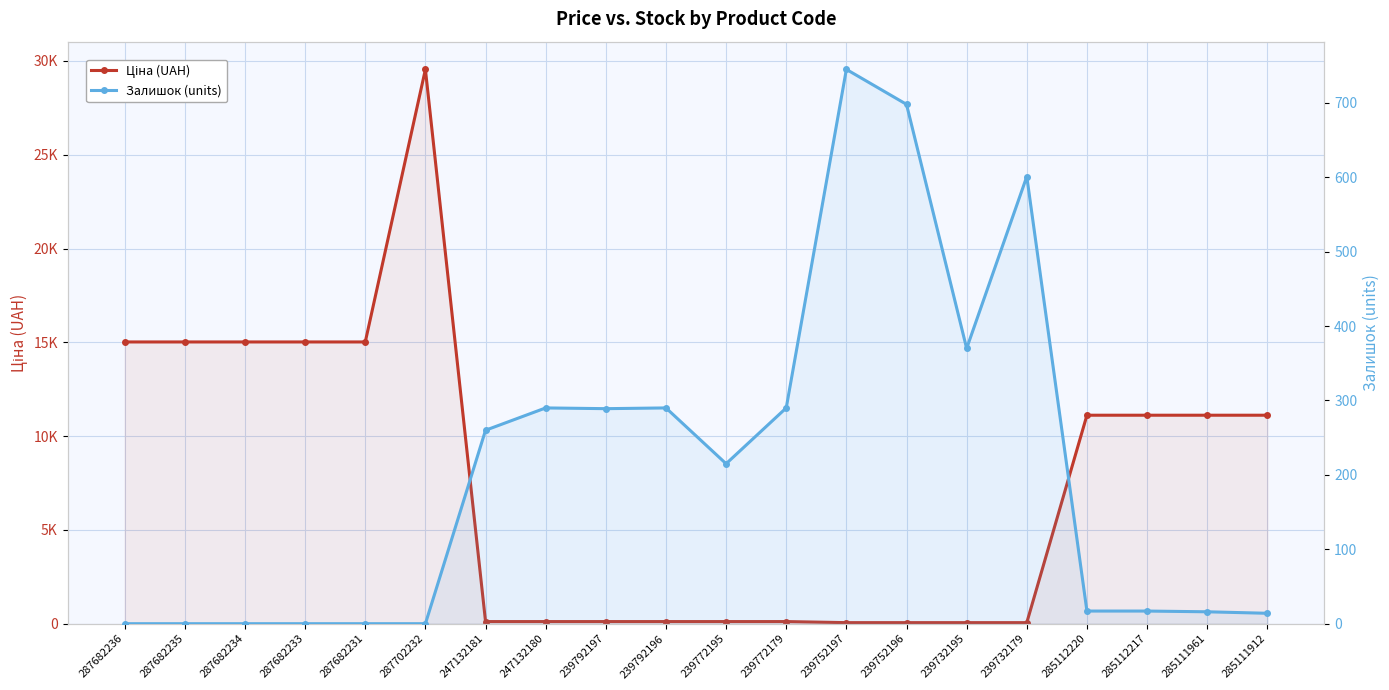

How many values in the Ціна (UAH) series exceed 11113?

10